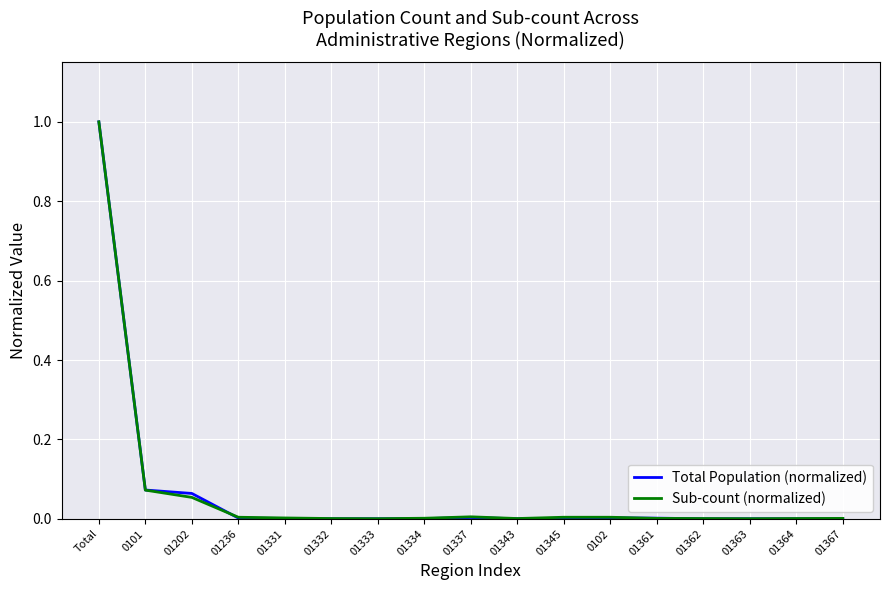

How many lines are shown in the chart?

2